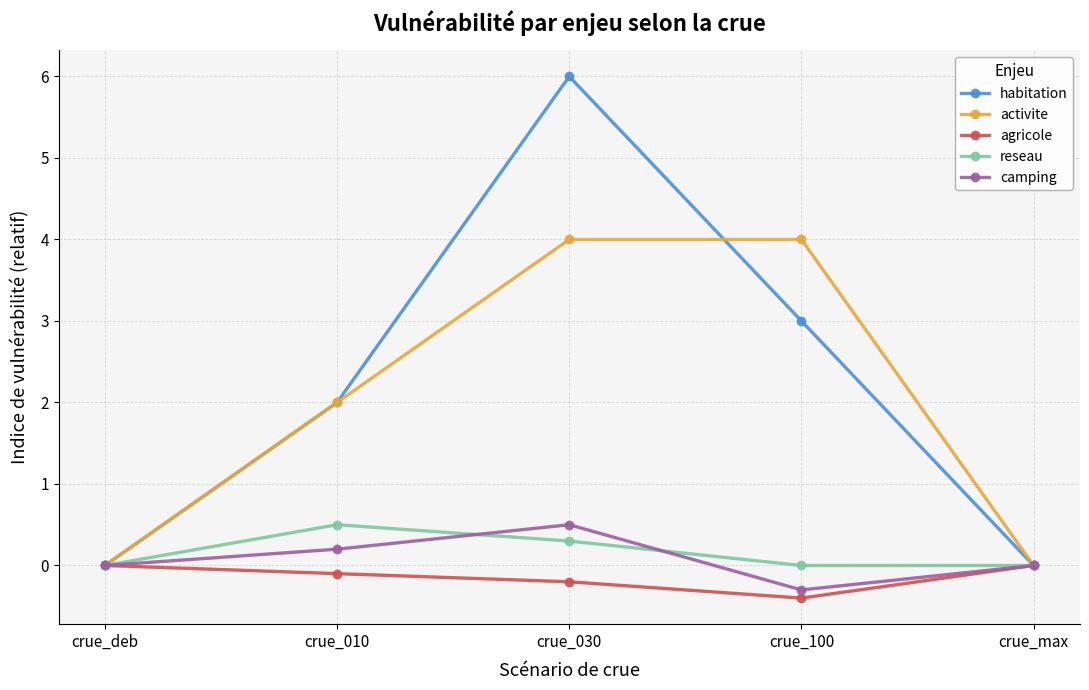

Reading left to right, extract all data points from this chart.

habitation: crue_deb=0.0	crue_010=2.0	crue_030=6.0	crue_100=3.0	crue_max=0.0
activite: crue_deb=0.0	crue_010=2.0	crue_030=4.0	crue_100=4.0	crue_max=0.0
agricole: crue_deb=0.0	crue_010=-0.1	crue_030=-0.2	crue_100=-0.4	crue_max=0.0
reseau: crue_deb=0.0	crue_010=0.5	crue_030=0.3	crue_100=0.0	crue_max=0.0
camping: crue_deb=0.0	crue_010=0.2	crue_030=0.5	crue_100=-0.3	crue_max=0.0